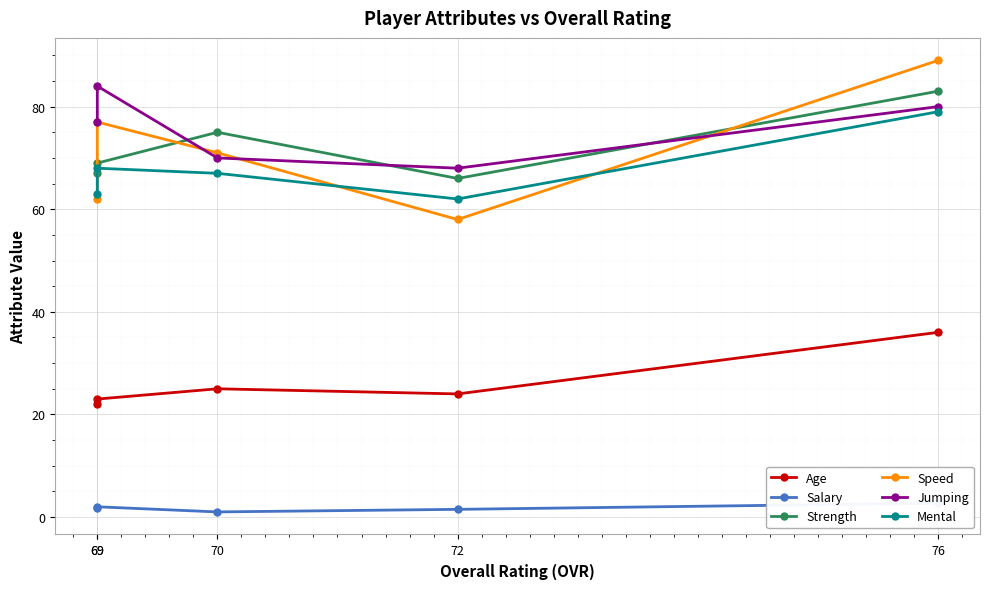

Count the Salary values in the range 1 to 2.

4